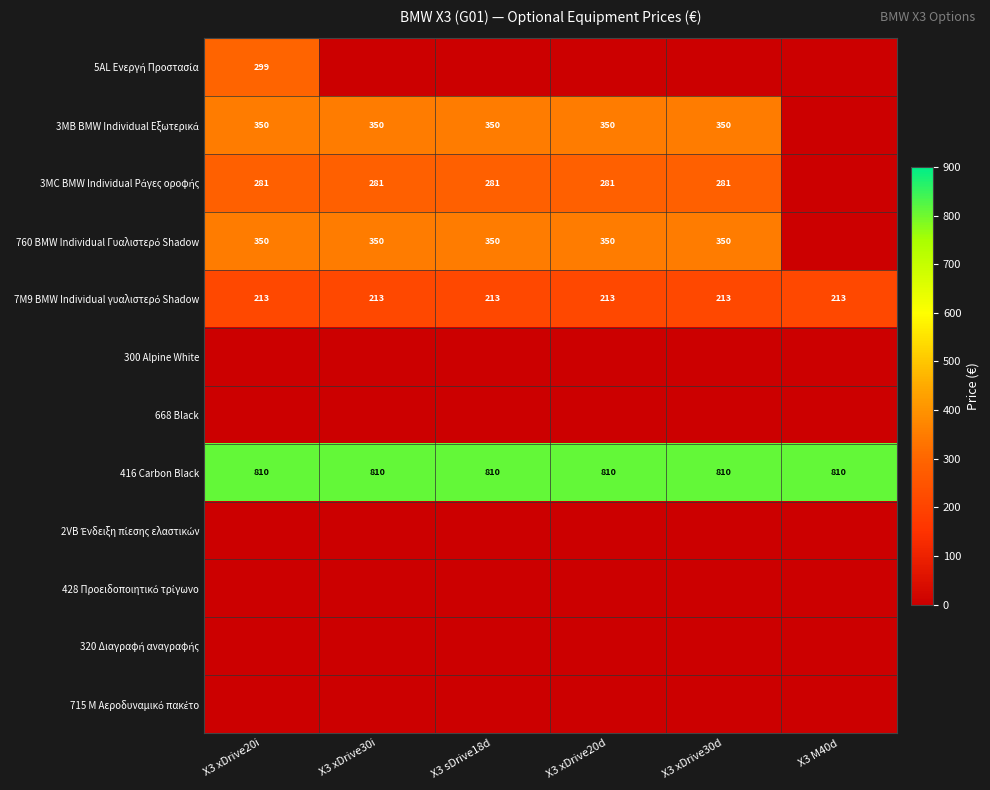

What value does the 416 Carbon Black series have at X3 sDrive18d?

810